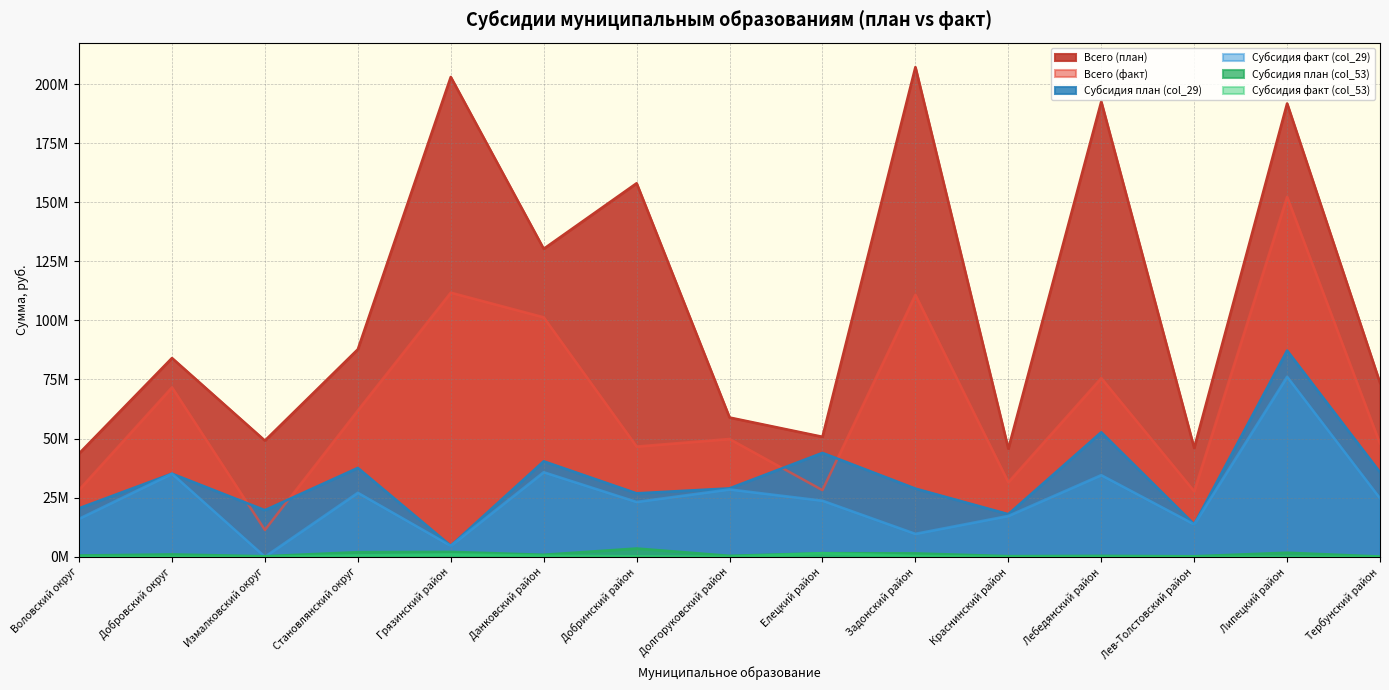

Reading left to right, extract all data points from this chart.

Всего (план): 43676706.7	84063469.6	49130268.6	87745737.0	202978281.5	130269764.8	158015481.0	58910442.5	50745711.7	207143828.6	45700525.5	192553302.0	45998286.2	191772796.0	73531341.4
Всего (факт): 28309919.9	71679035.5	11317832.6	61892295.5	111747057.1	101323075.6	46628879.9	49827409.2	28159681.1	110825632.9	31513376.8	75599974.3	27720732.4	152285748.9	47798709.4
Субсидия план (col_29): 20513806.8	35144776.4	19700007.1	37579092.1	4650000.0	40380530.9	26829232.2	28930096.9	43934686.2	28834494.0	18013339.0	52668894.5	13718449.2	87233595.5	35700154.1
Субсидия факт (col_29): 16072281.5	35144776.4	0.0	27079092.1	4650000.0	35781645.7	23196160.5	28494049.0	23725890.3	9704721.7	17273469.1	34543398.7	13718449.2	76165111.3	24706213.8
Субсидия план (col_53): 539880.0	995830.0	233000.0	1947840.0	2073510.6	845440.0	3497891.6	399890.0	1518660.0	1430080.0	264430.0	387900.0	207070.0	1716530.0	105320.0
Субсидия факт (col_53): 0.0	0.0	0.0	580000.0	1021300.6	430000.0	214551.6	0.0	1514315.1	350000.0	0.0	0.0	0.0	0.0	0.0